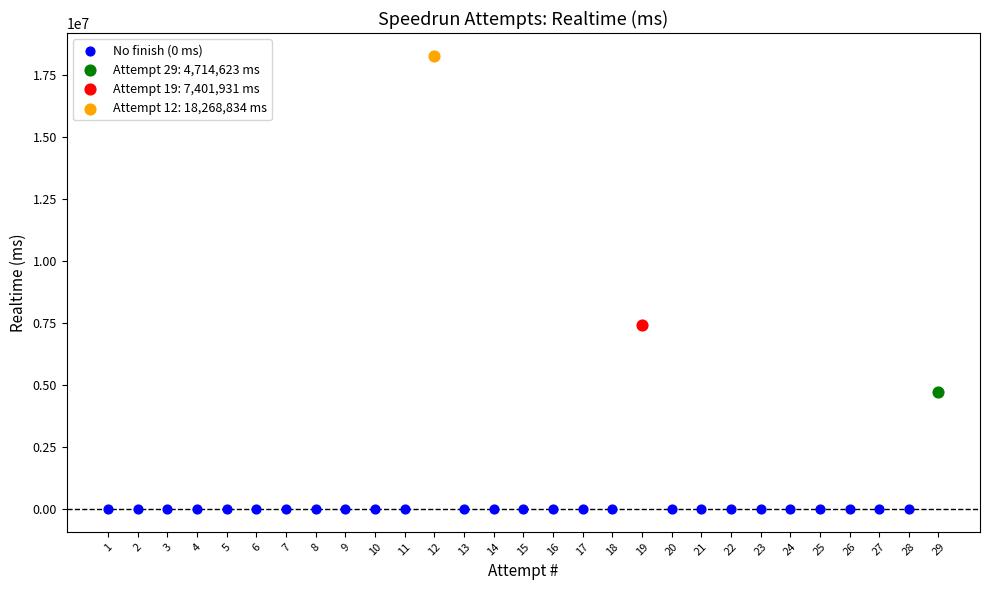

Which series contains the lowest Y value?

No finish (0 ms)